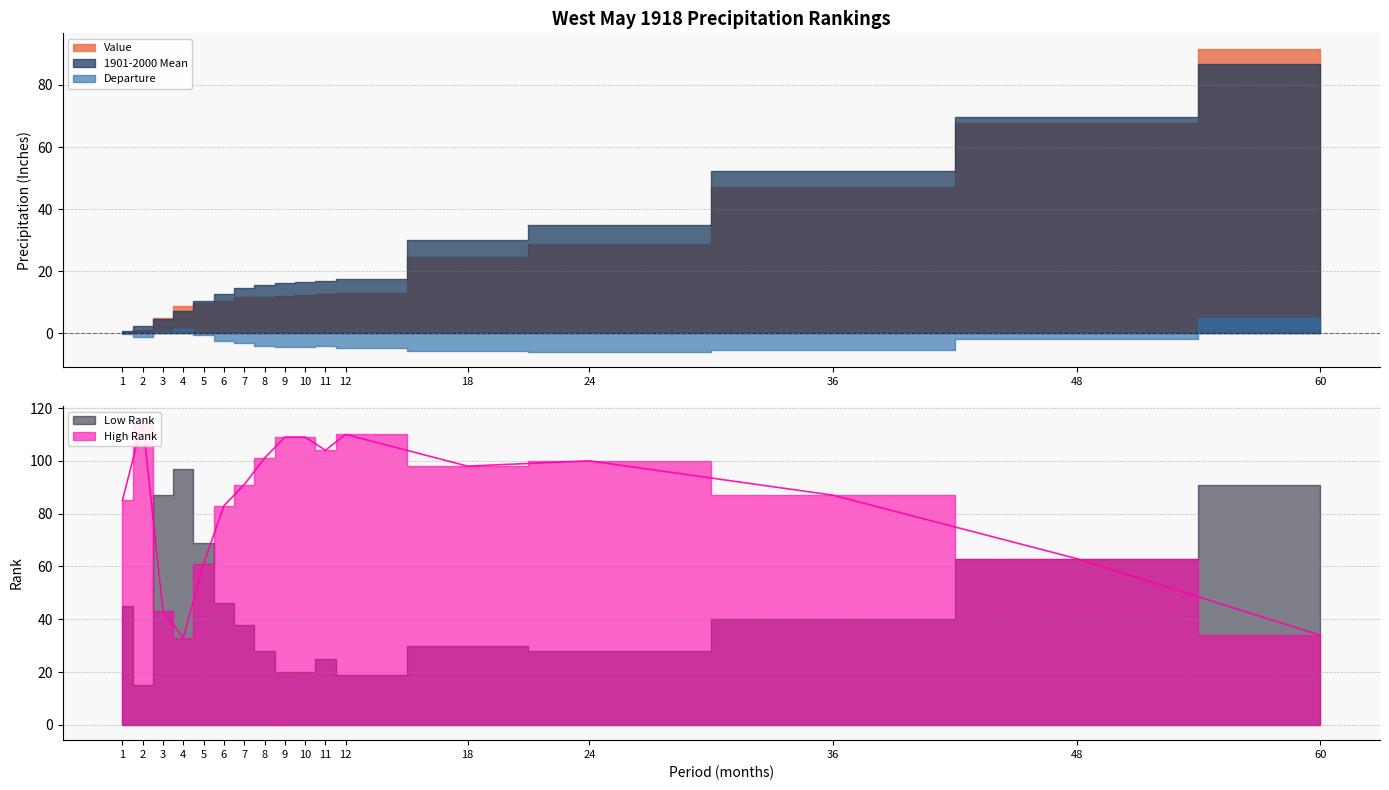

Does the chart have visible grid lines?

Yes